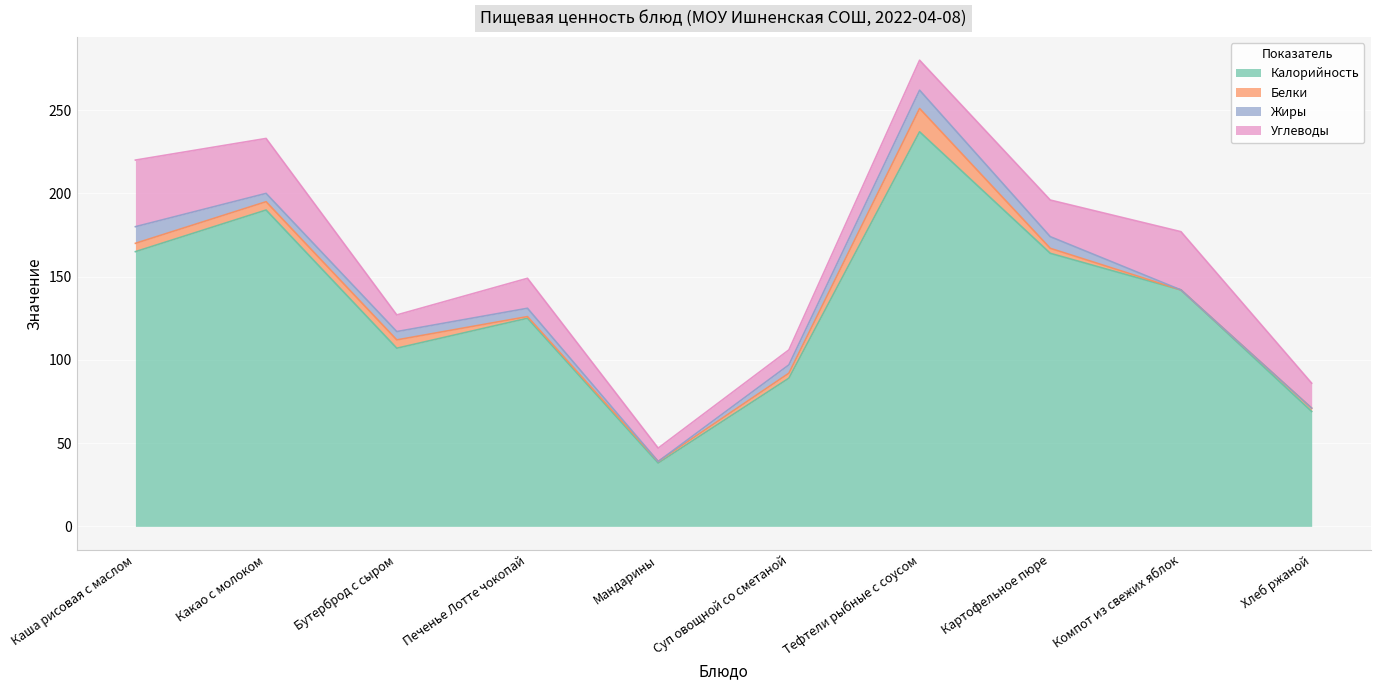

Does the chart display data point markers on the line(s)?

No